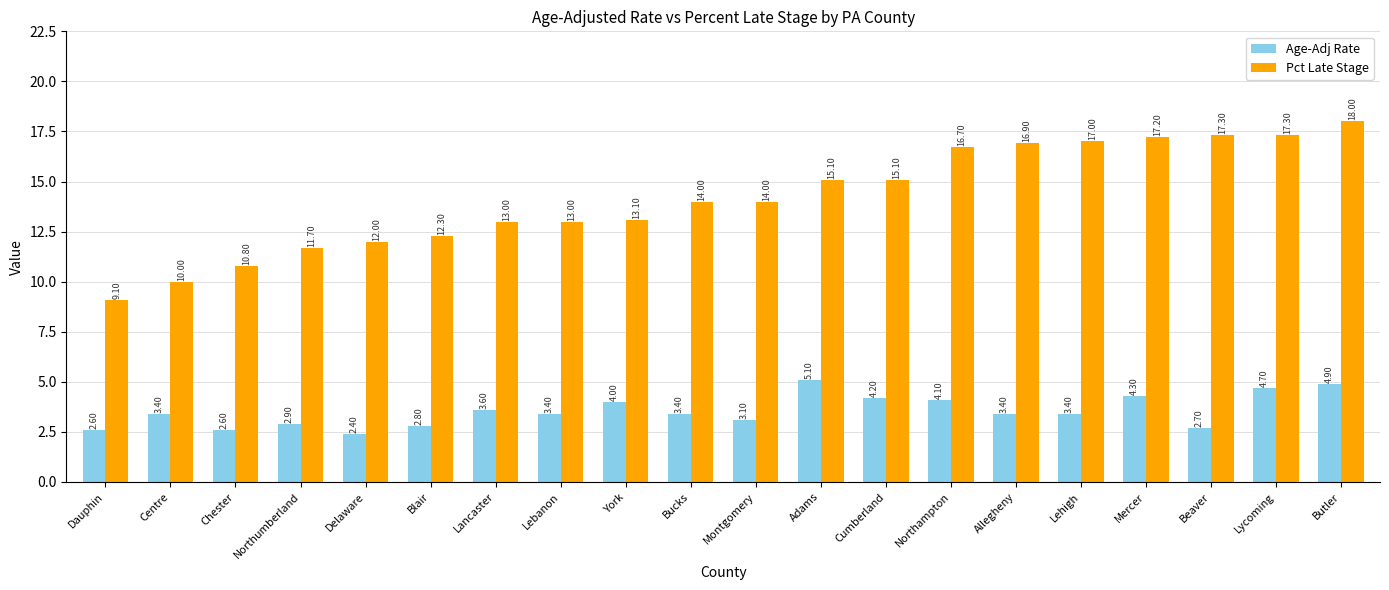

At which label does Age-Adj Rate first exceed 3?

Centre